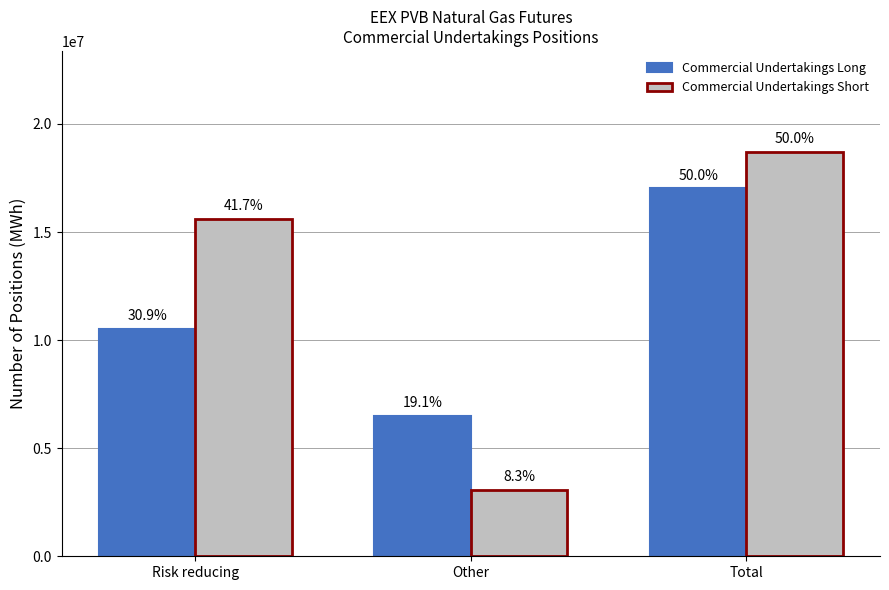

Reading left to right, what are all the values shown in this chart?

Commercial Undertakings Long: 10530720	6502990	17033710
Commercial Undertakings Short: 15615490	3086220	18701710